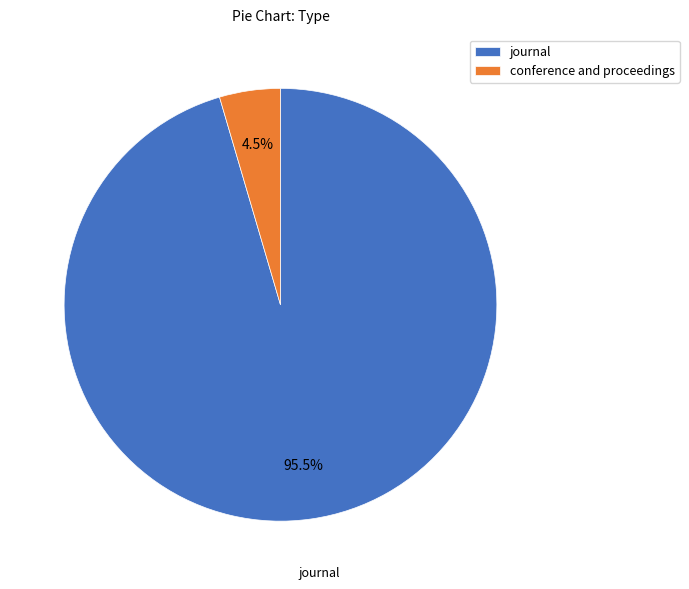

Rank the categories by value from lowest to highest.

conference and proceedings, journal